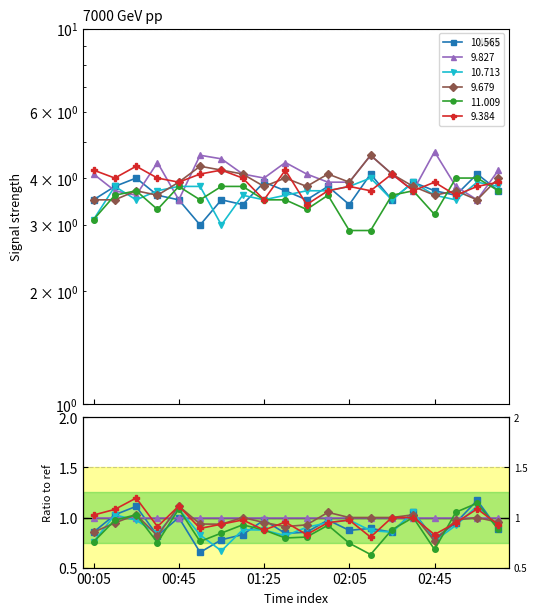

What is the difference between the maximum and minimum values in the 9.679 series?

1.1